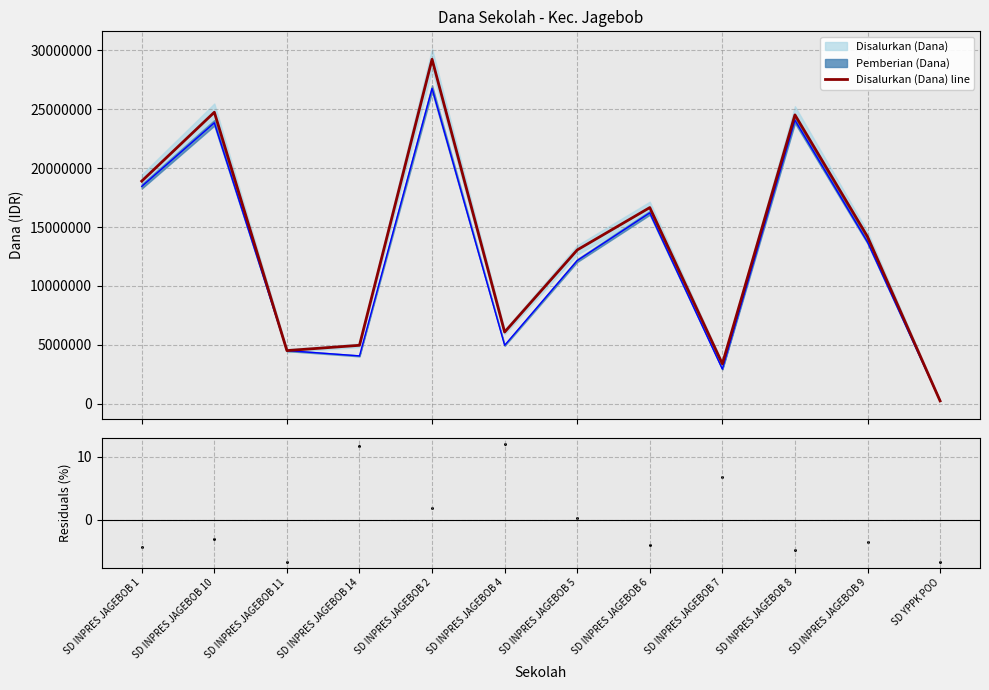

What is the total value across all series at SD YPPK POO?

224993.4